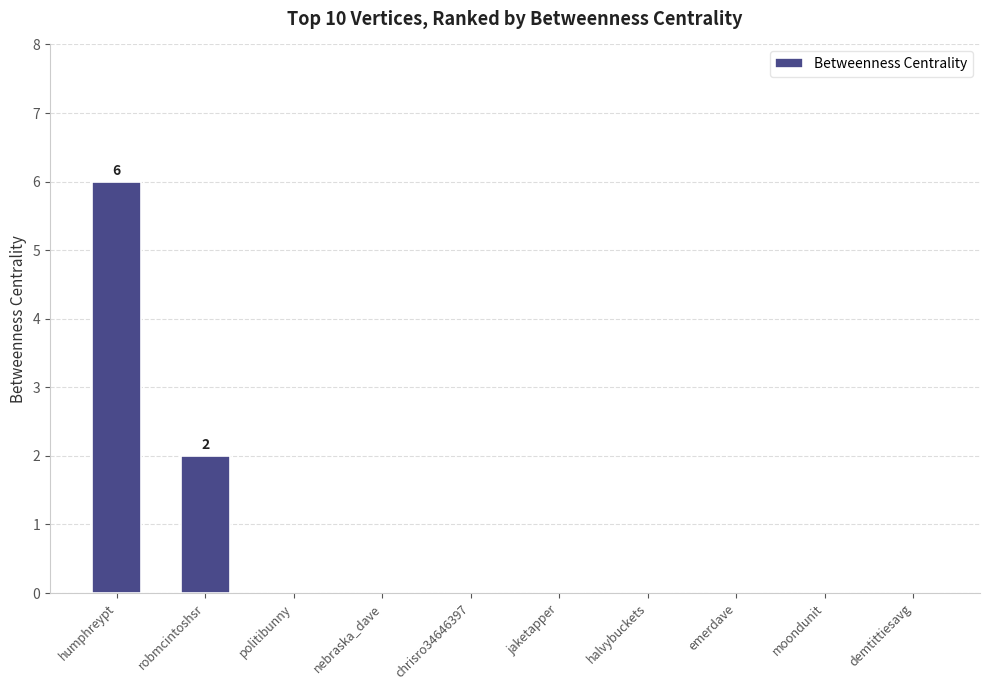

What is the greatest value displayed?

6